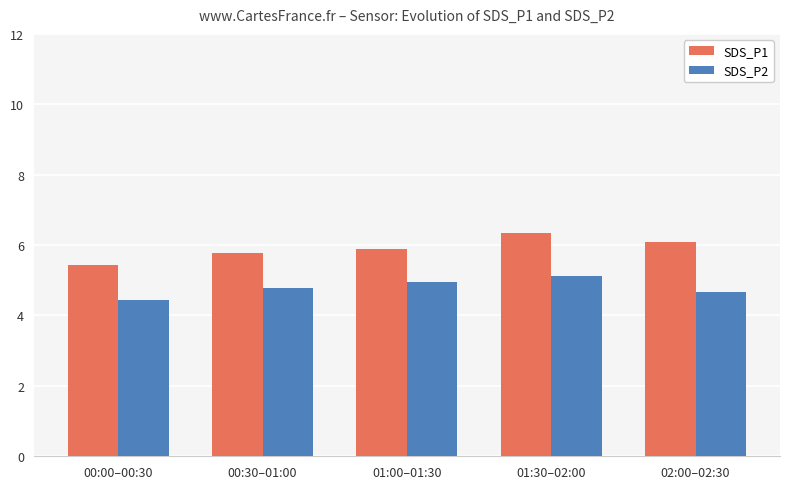

At which label does SDS_P1 reach its peak?

01:30–02:00